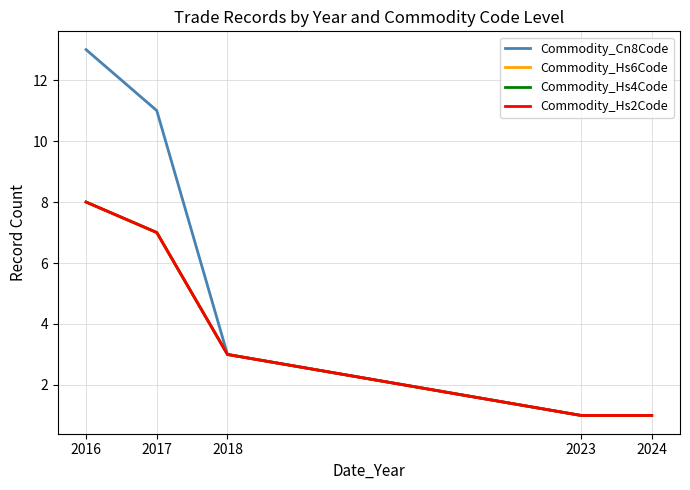

Where does the Commodity_Hs2Code series first go above 3?

2016